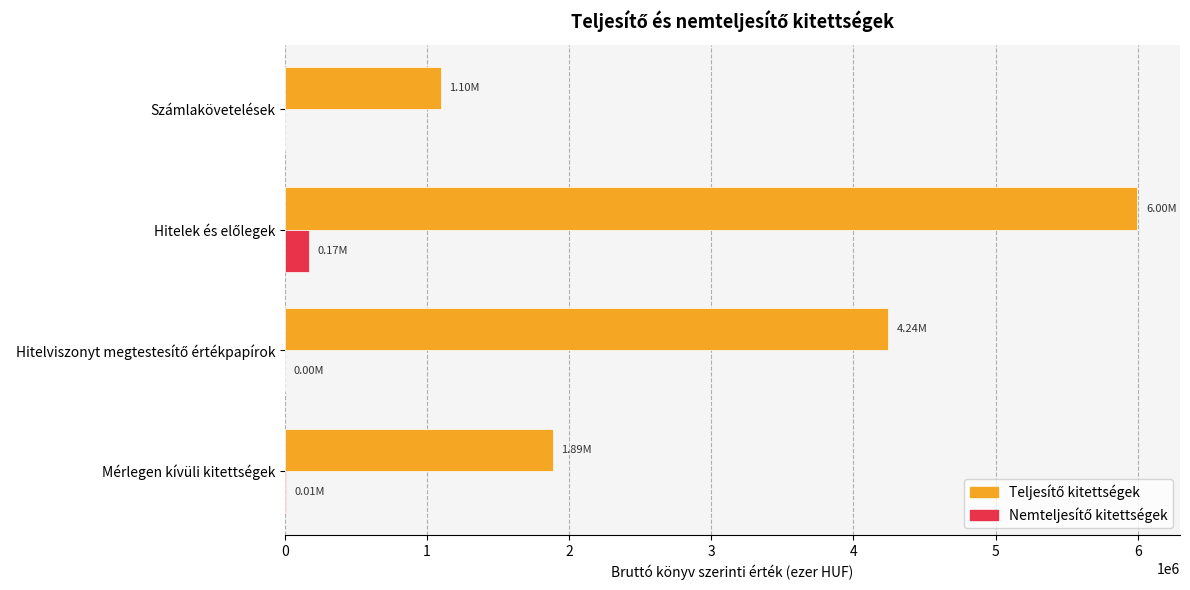

What is the total value across all series at Számlakövetelések?

1098452.6